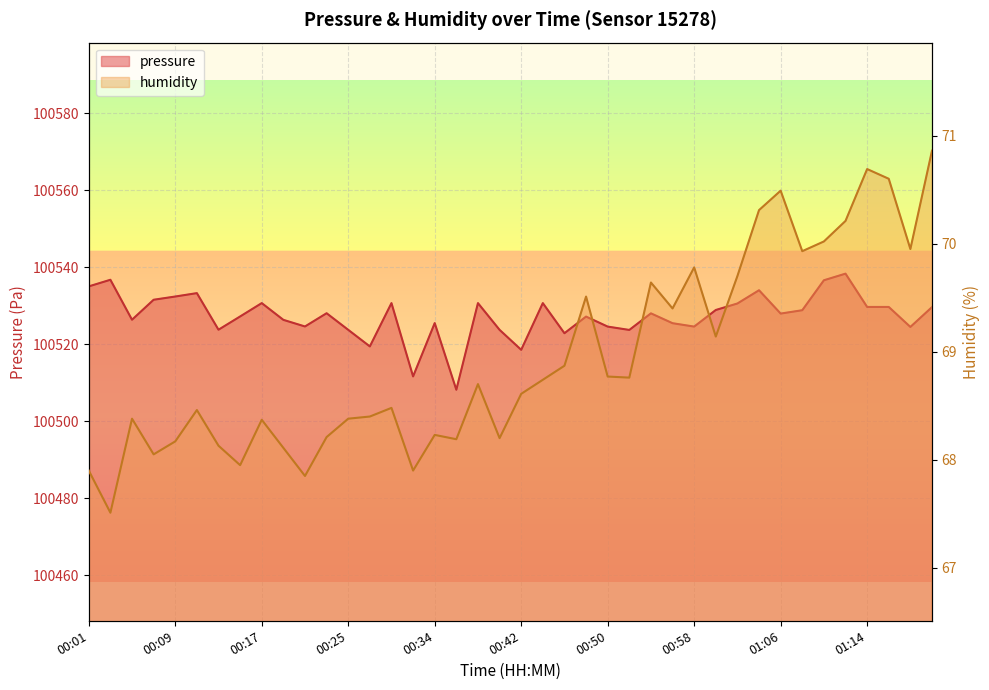

What is the value of the pressure point at the 34th from the left?

100528.8